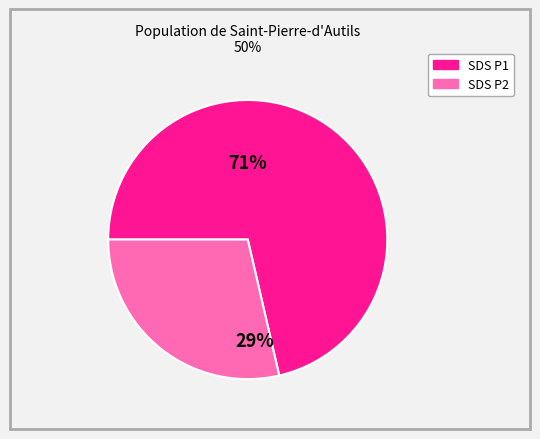

Does any single category account for the majority?

Yes